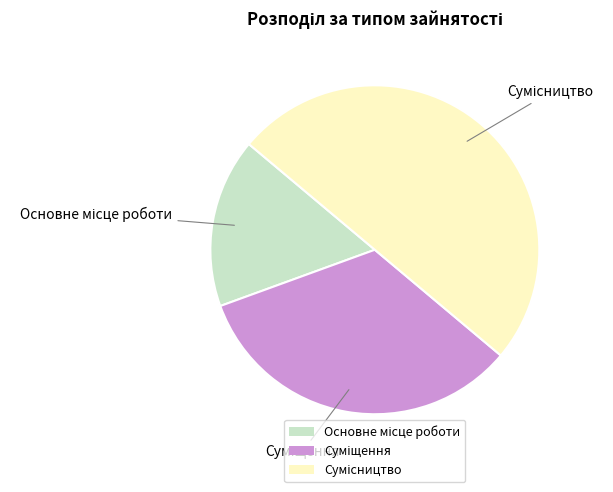

Count the number of slices in the pie.

3